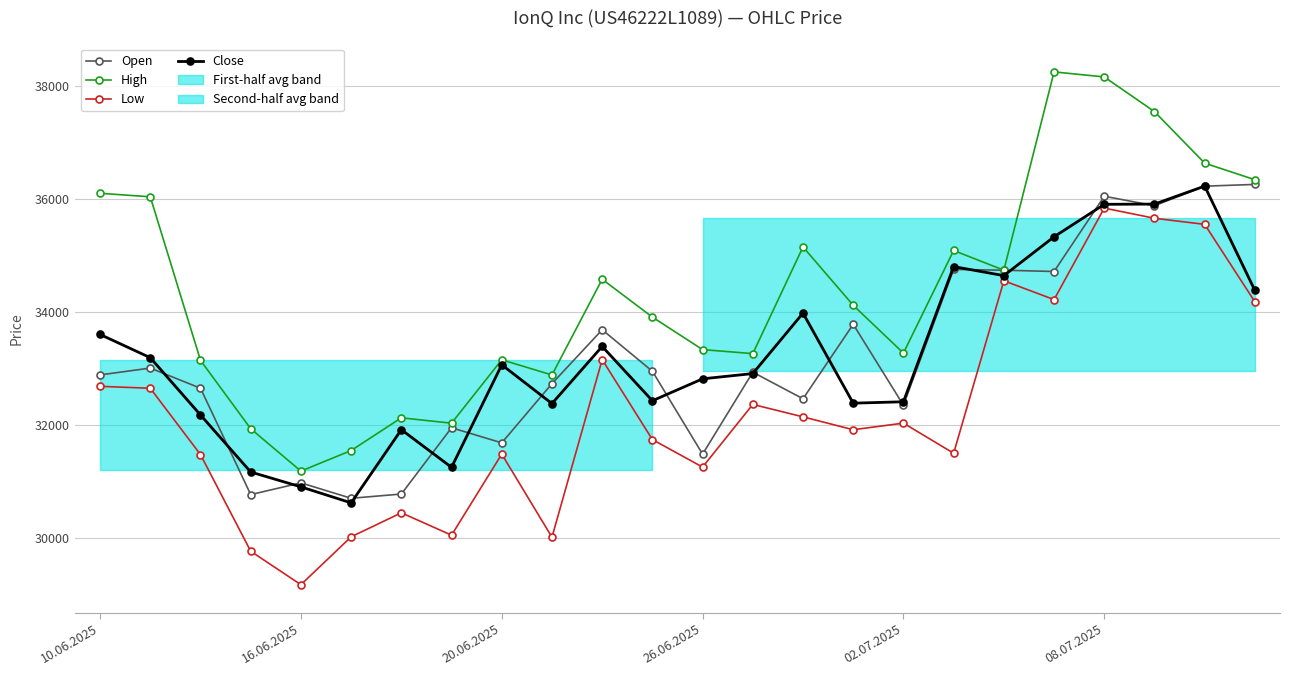

At which category does High reach its first local valley?

16.06.2025